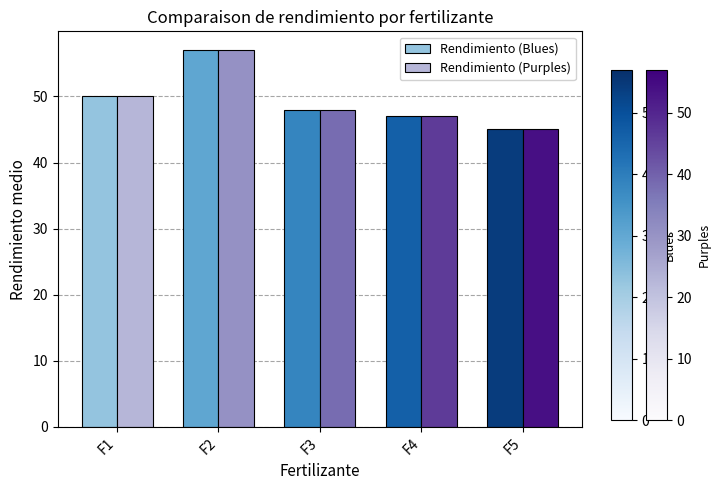

What is the minimum value shown in the chart?

45